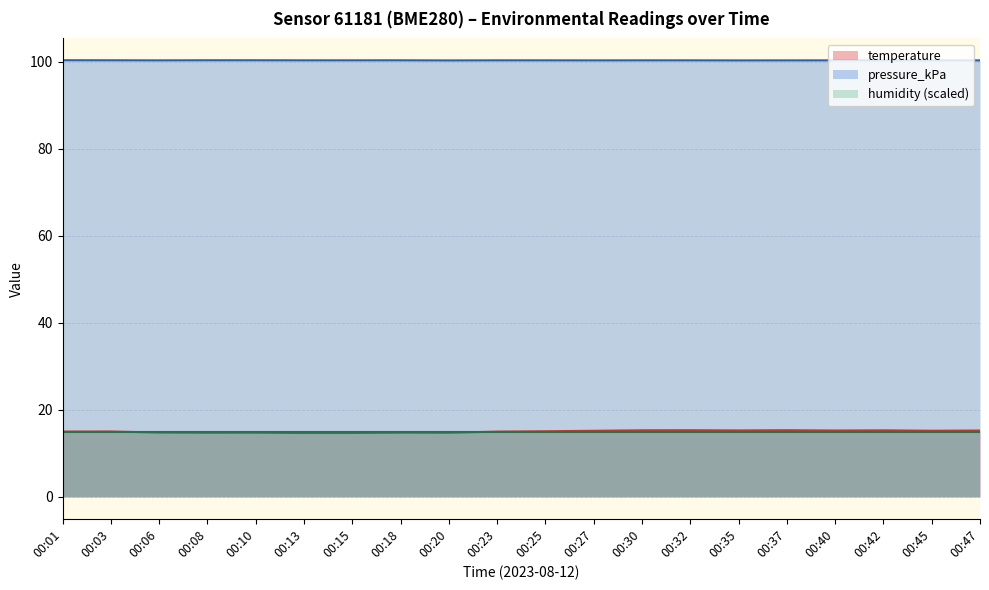

What is the minimum value for pressure_kPa?

100.3